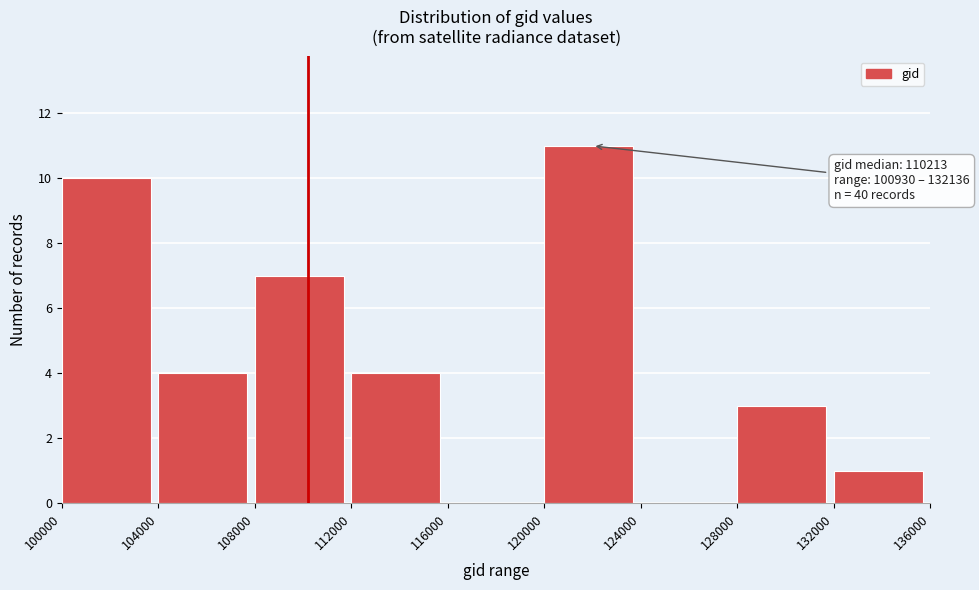

Which range on the x-axis has the tallest bar?

120000 to 124000